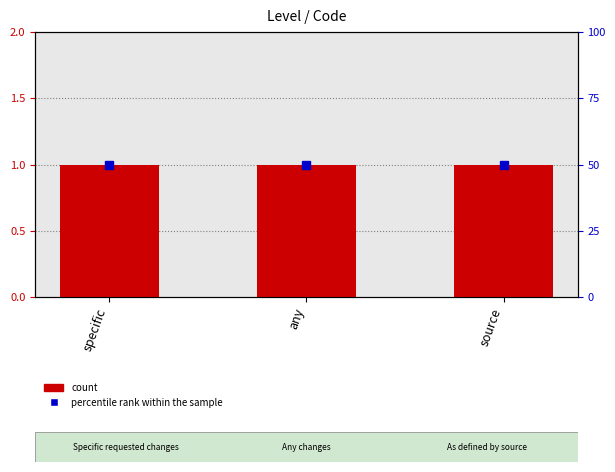

What is the minimum value shown in the chart?

1